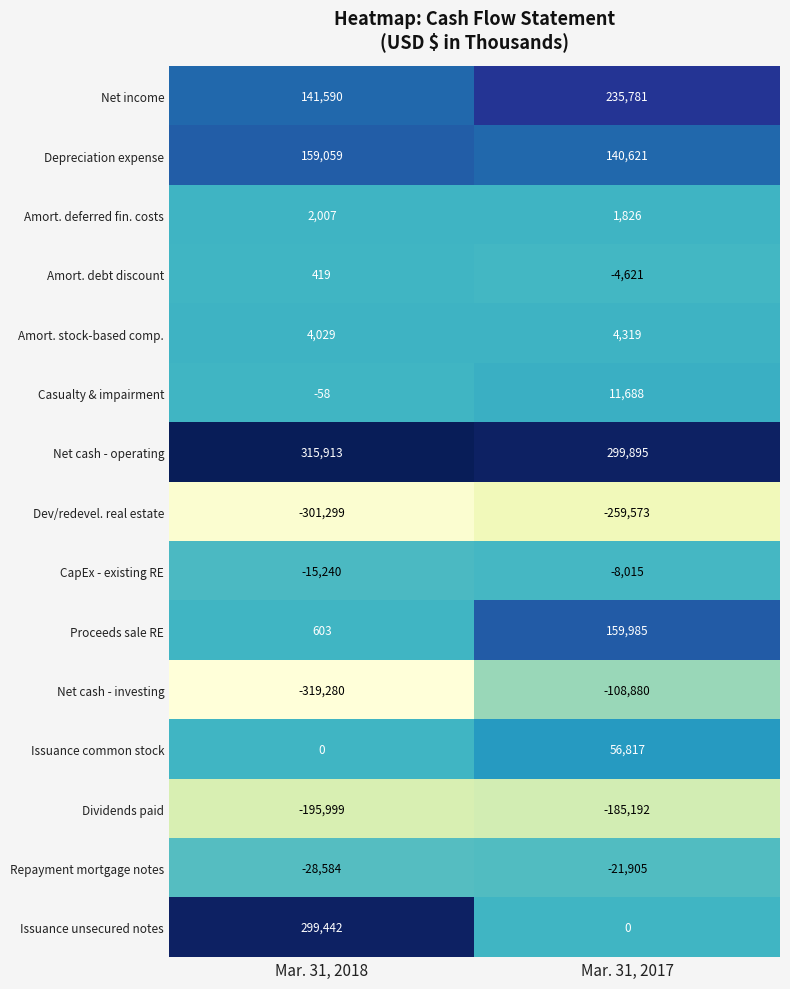

The value of Depreciation expense at Mar. 31, 2018 is 81712. True or false?

False